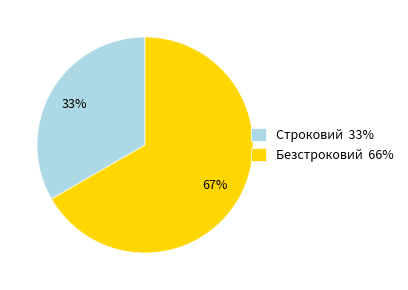

Is the sum of Строковий and Безстроковий greater than half?

Yes